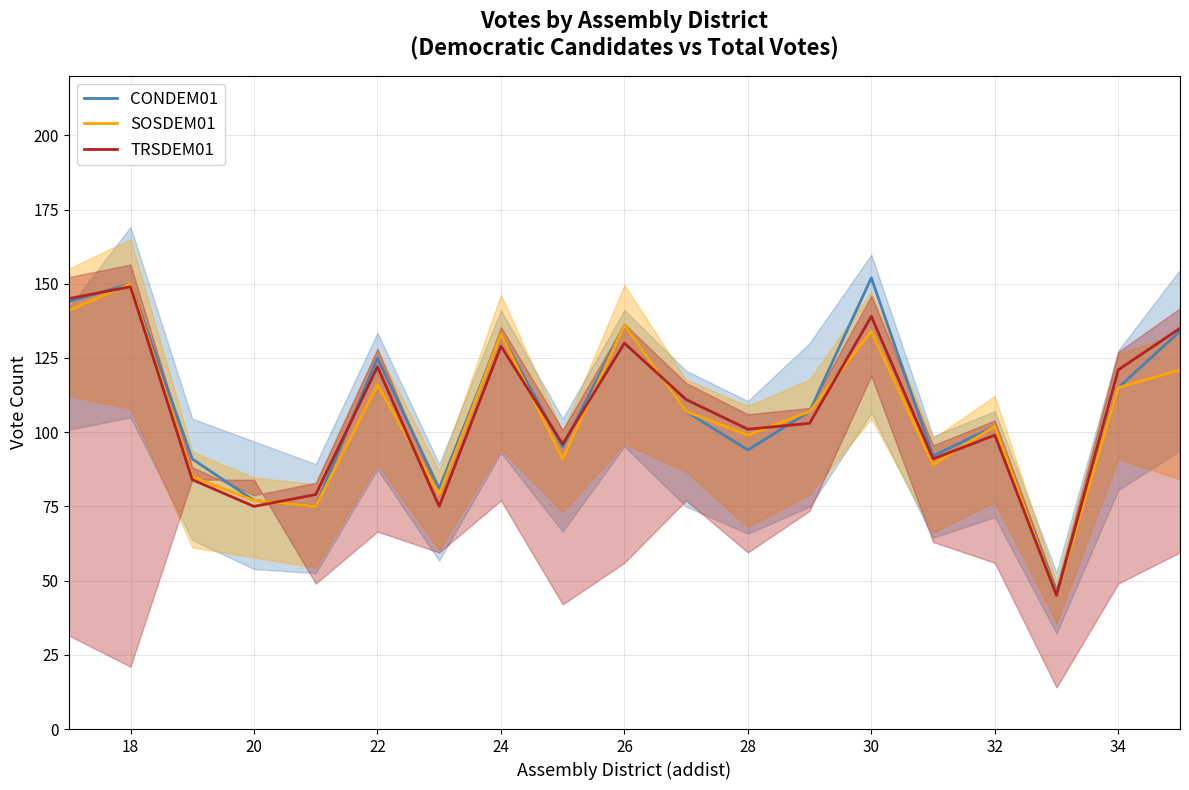

The SOSDEM01 series shows 32 at 22. True or false?

False